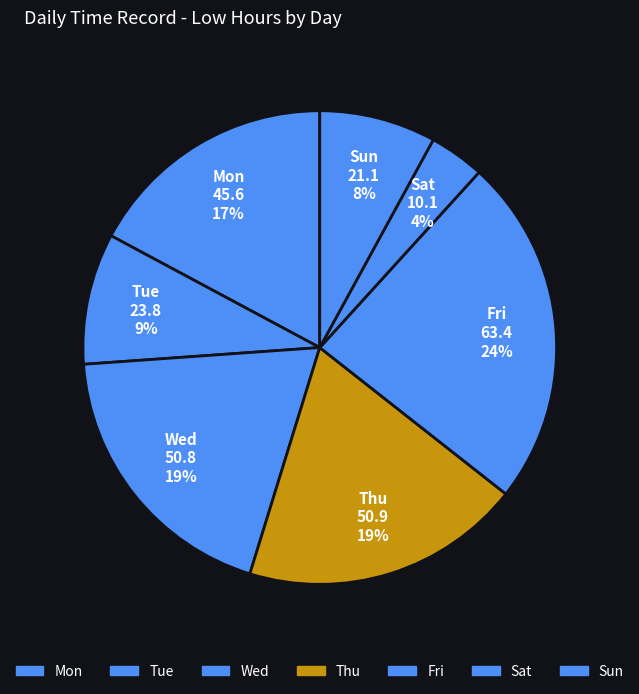

How many segments does this pie chart have?

7